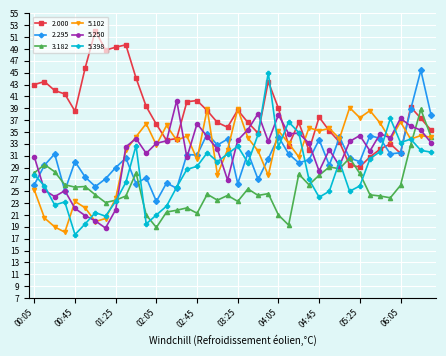

Which series ends up on top after the final intersection of 2.000 and 3.182?

2.000